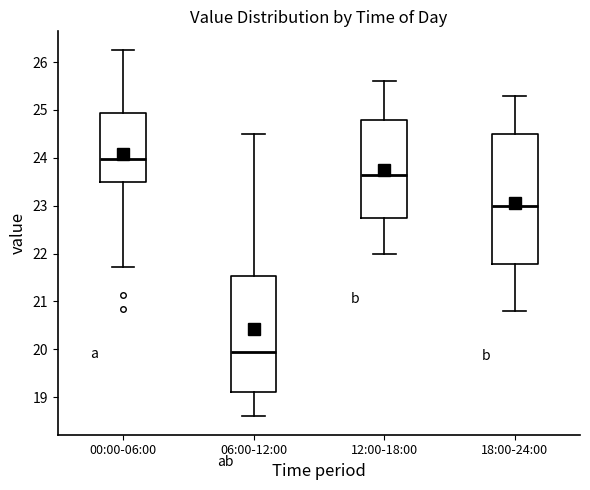

Reading left to right, transcribe this box plot: for each box, give where its median line is, the range the box spans, and where its two whiskers end, as read against the y-axis. The values are not printed on the chart, so give them approximately, as read against the axis.

00:00-06:00: median 24.0, box 23.5 to 24.9, whiskers 21.7 to 26.3
06:00-12:00: median 20.0, box 19.1 to 21.5, whiskers 18.6 to 24.5
12:00-18:00: median 23.7, box 22.8 to 24.8, whiskers 22.0 to 25.6
18:00-24:00: median 23.0, box 21.8 to 24.5, whiskers 20.8 to 25.3